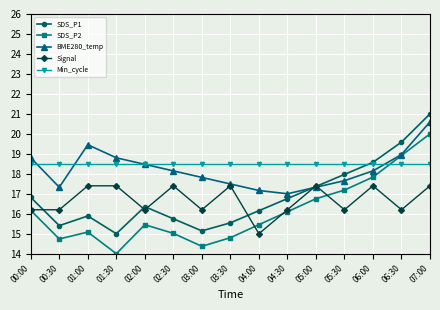

What is the approximate value of SDS_P2 at 05:00?

16.8